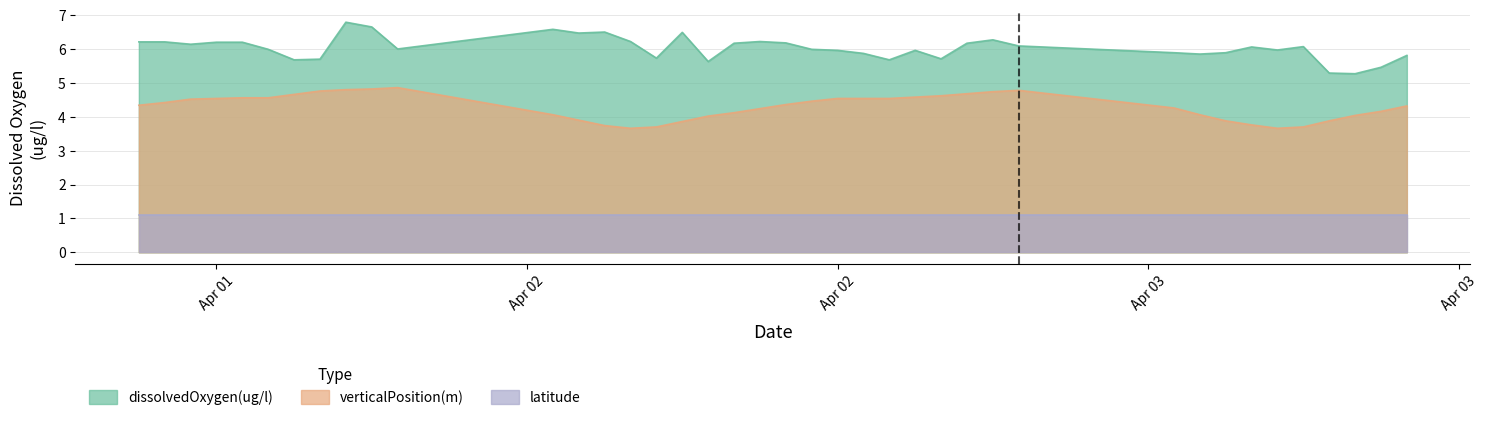

True or false: dissolvedOxygen(ug/l) has more than 2 points higher than both neighbors.

True